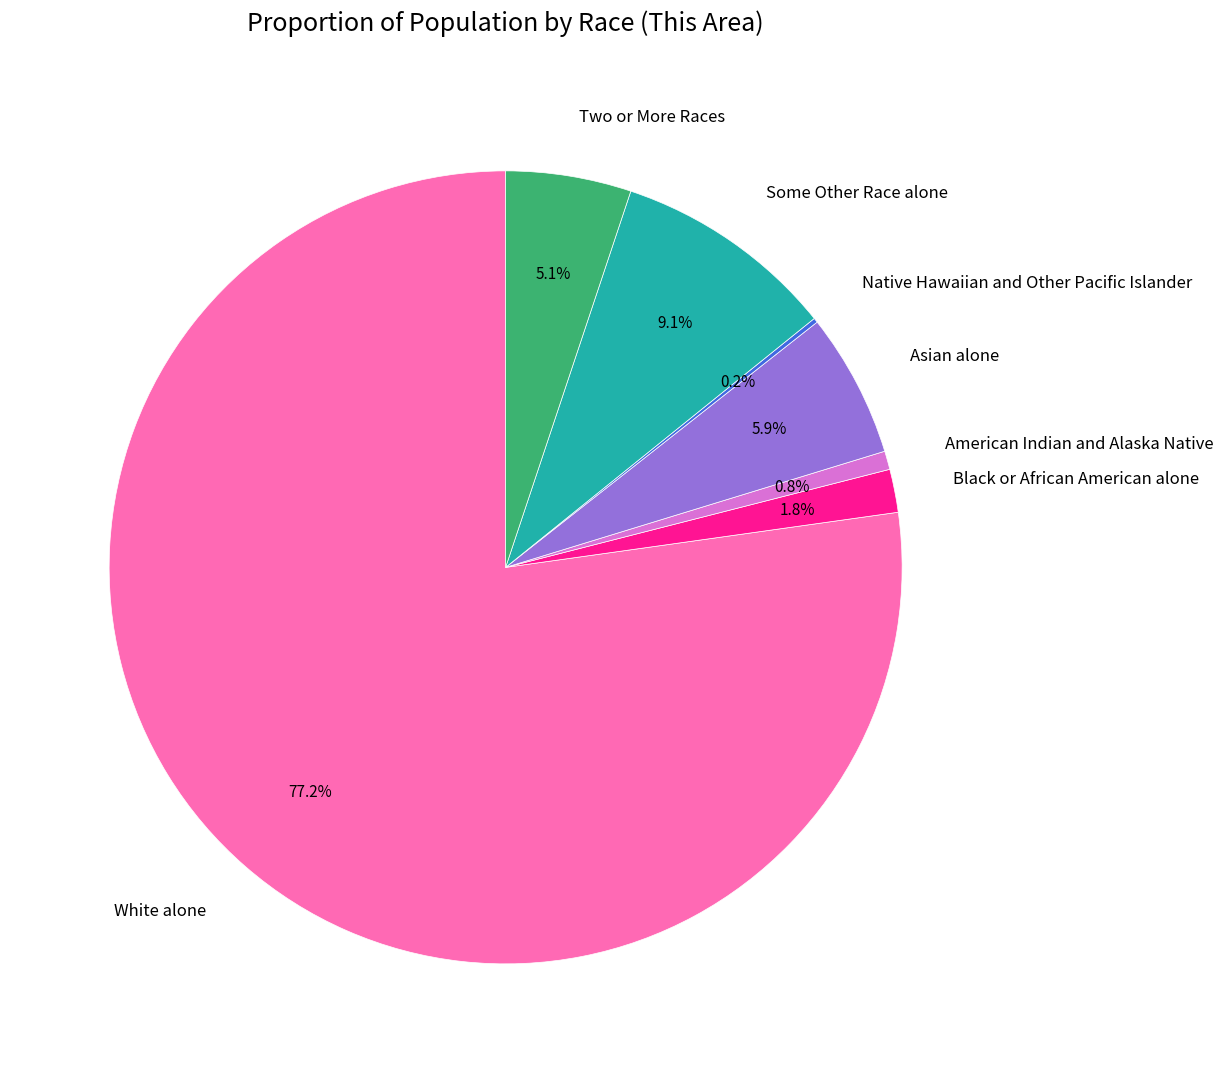

Which slice is the largest?

White alone